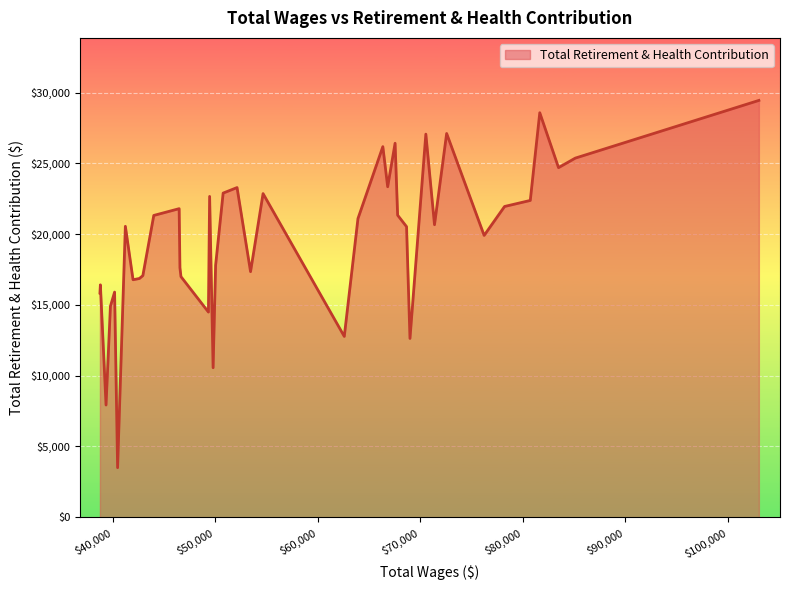

What is the minimum value shown in the chart?

3503